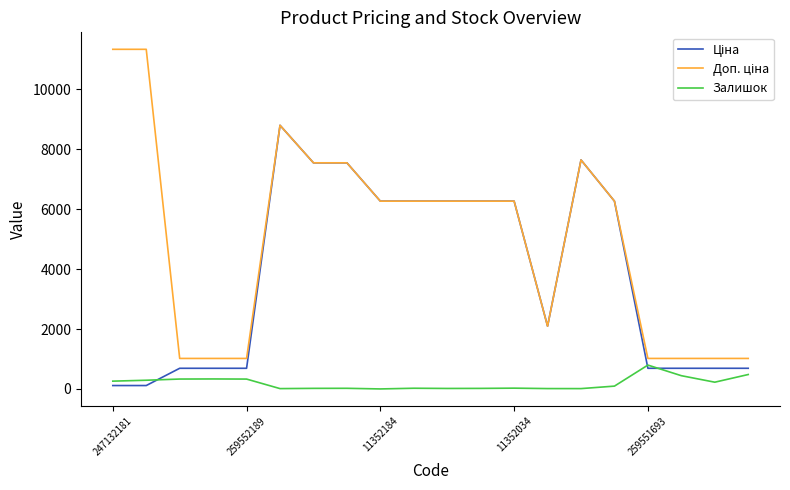

Count the number of data series in this chart.

3